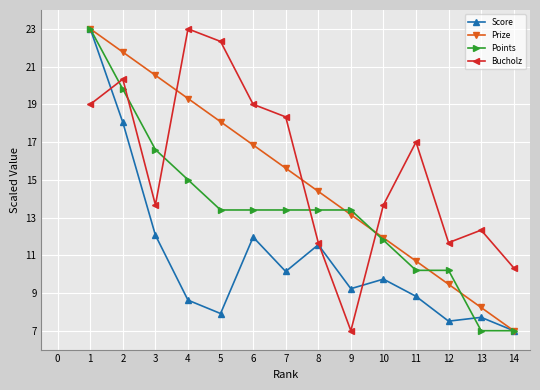

Which series changed the most between 2 and 7?

Score